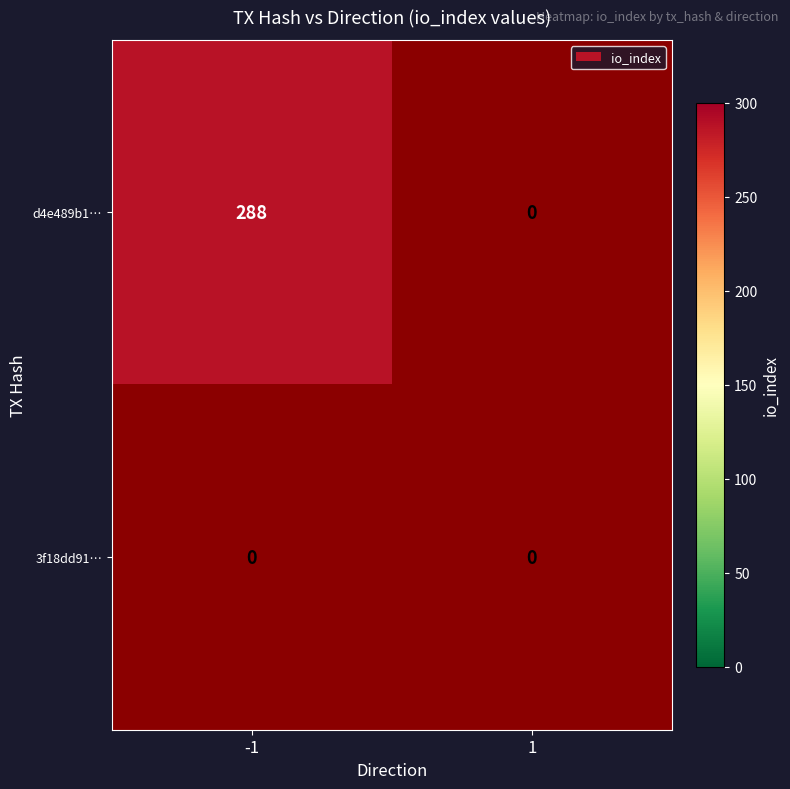

What is the total value across all series at -1?

288